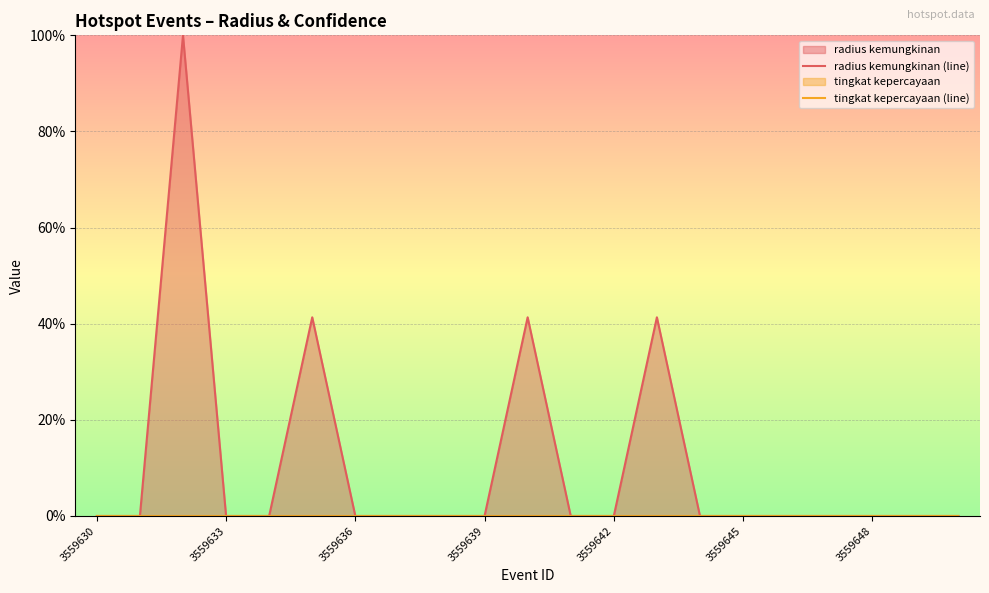

True or false: radius kemungkinan (line) and tingkat kepercayaan (line) intersect in this chart.

False